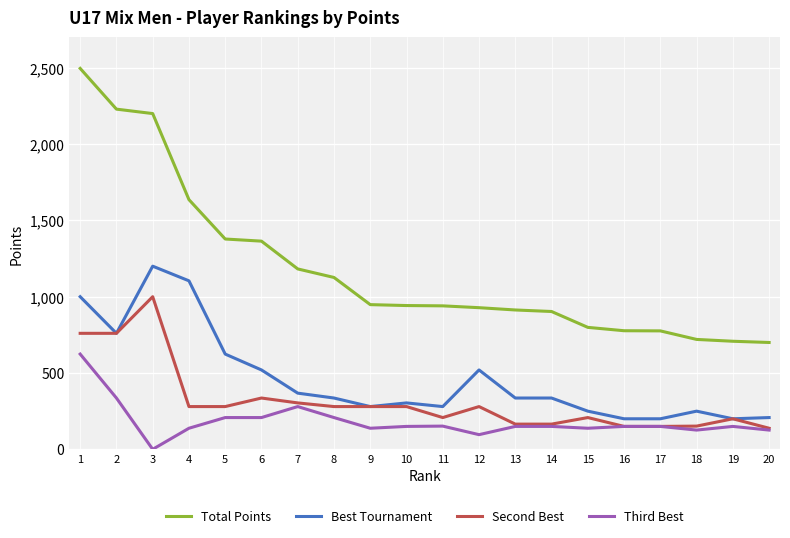

True or false: Second Best has a value of 116 at 5.

False